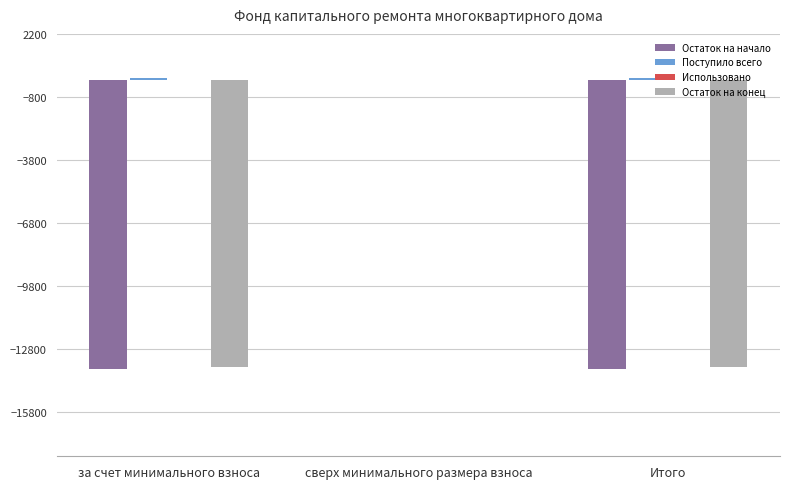

The value of Остаток на начало at за счет минимального взноса is -7143.6. True or false?

False